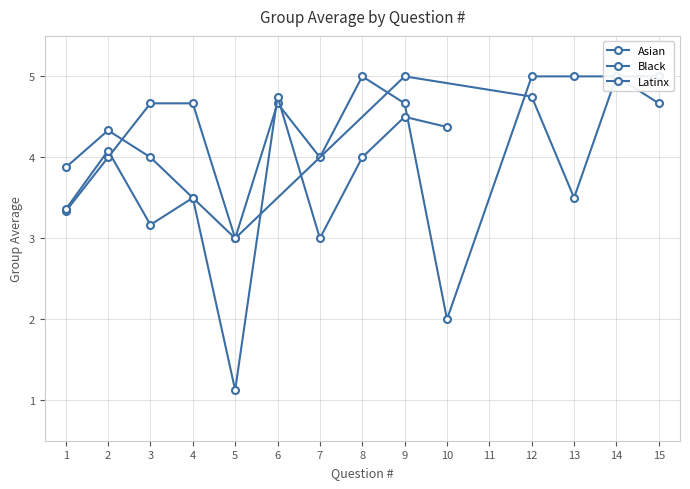

Reading left to right, what are all the values shown in this chart?

Asian: 1=3.3	2=4.0	3=4.7	4=4.7	5=3.0	6=4.7	7=4.0	8=5.0	9=4.7	10=2.0	11=0.0	12=5.0	13=5.0	14=0.0	15=5.0
Black: 1=3.4	2=4.1	3=3.2	4=3.5	5=3.0	6=0.0	7=0.0	8=0.0	9=5.0	10=0.0	11=0.0	12=4.8	13=3.5	14=5.0	15=4.7
Latinx: 1=3.9	2=4.3	3=4.0	4=3.5	5=1.1	6=4.8	7=3.0	8=4.0	9=4.5	10=4.4	11=0.0	12=0.0	13=0.0	14=0.0	15=0.0